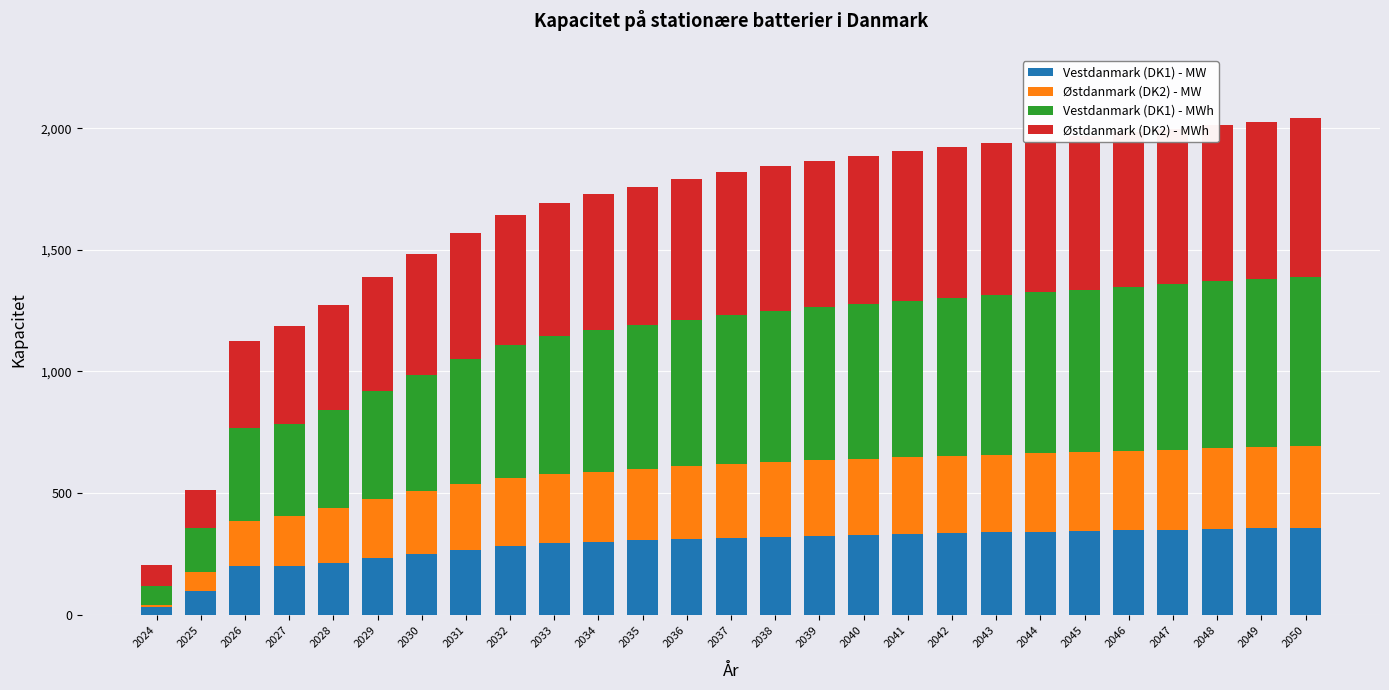

How many bars are there in total?

27